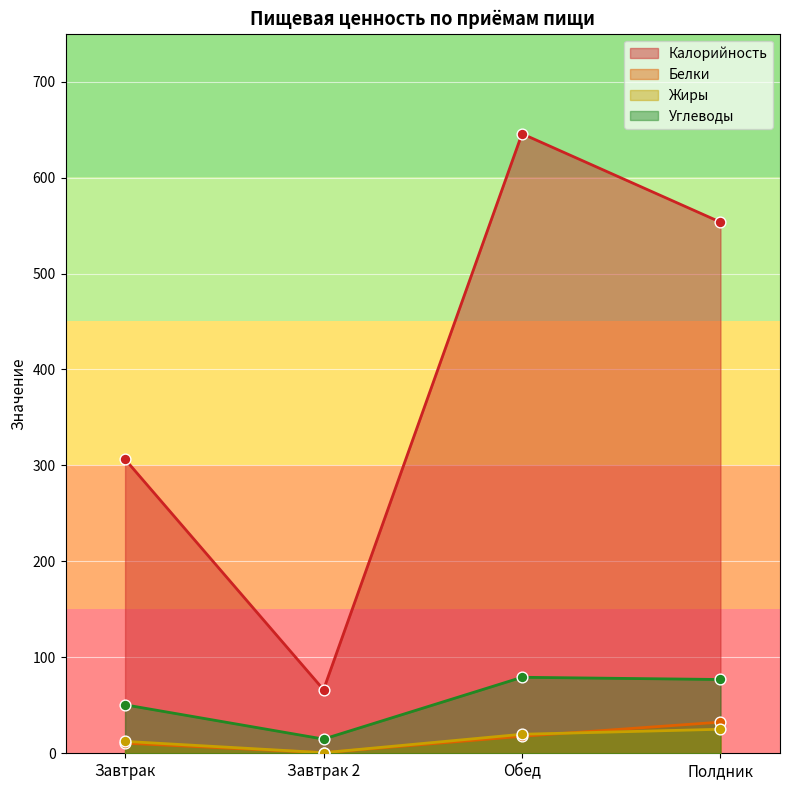

Which series contains the lowest Y value?

Белки